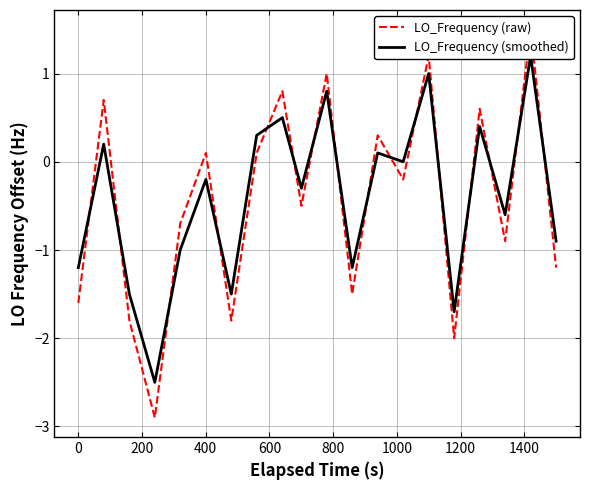

List the series in order of their overall mean, highest first.

LO_Frequency (smoothed), LO_Frequency (raw)